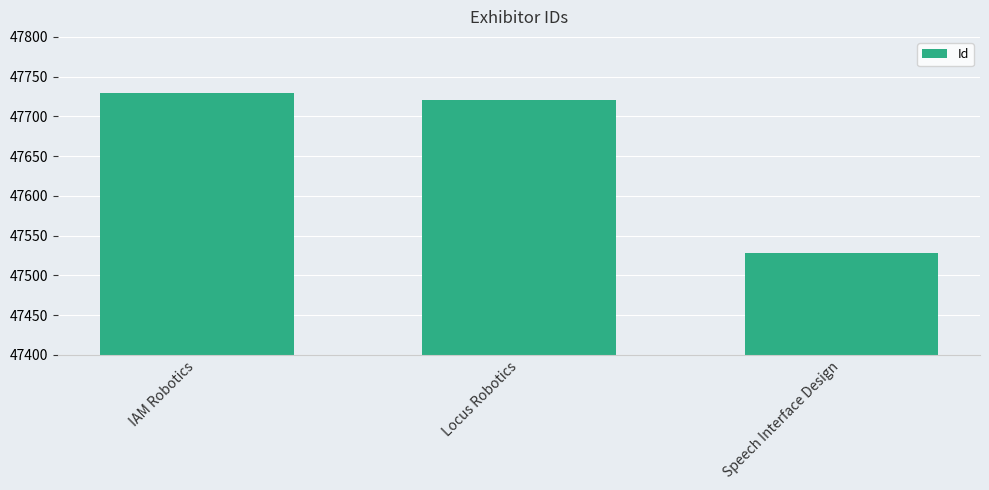

At which category does the chart reach its peak across all series?

IAM Robotics